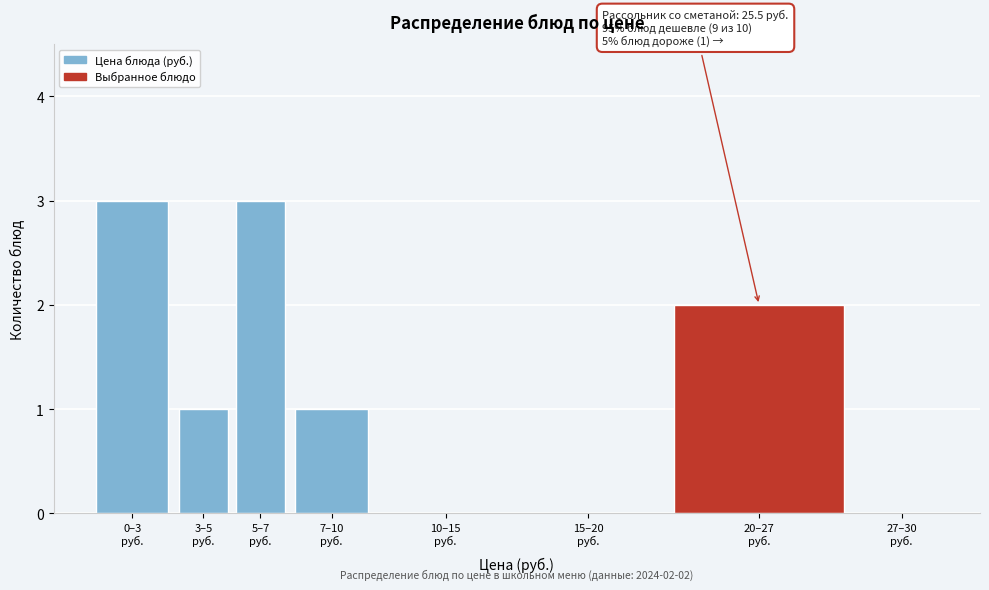

What is the maximum value shown in the chart?

3